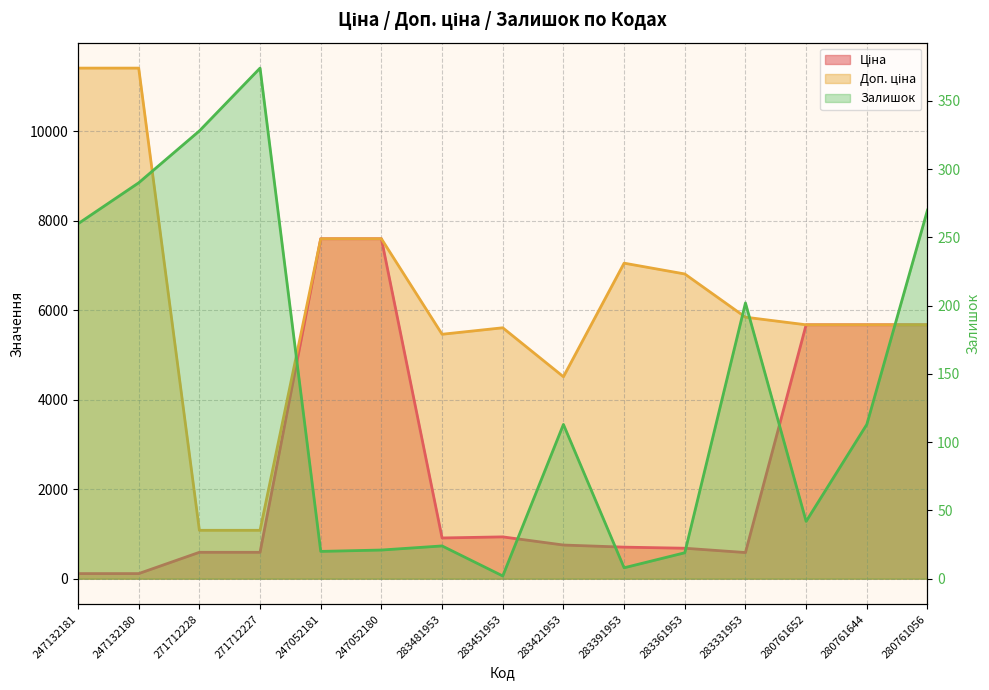

The value of Доп. ціна at 247132181 is 11410.0. True or false?

True